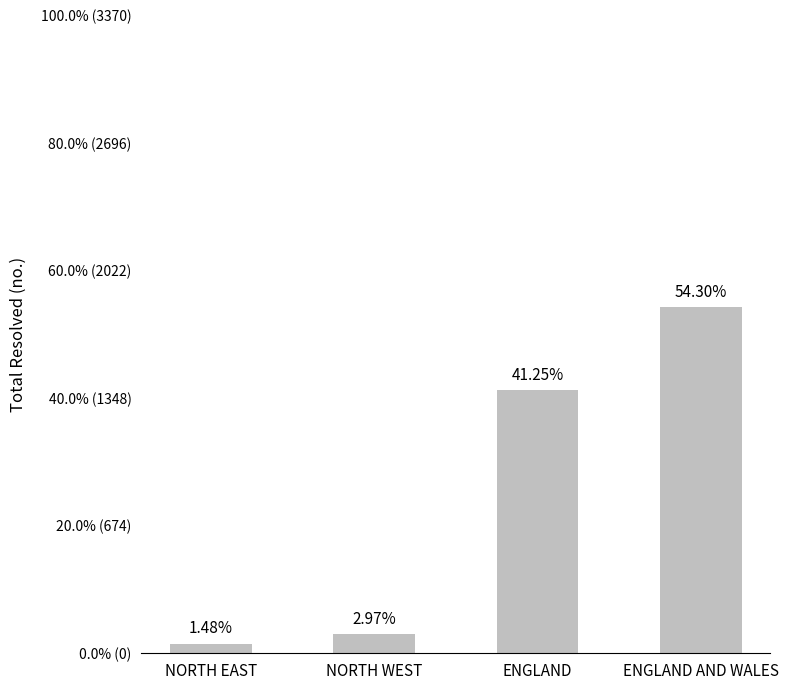

Reading left to right, list all the values displayed in this chart.

50	100	1390	1830